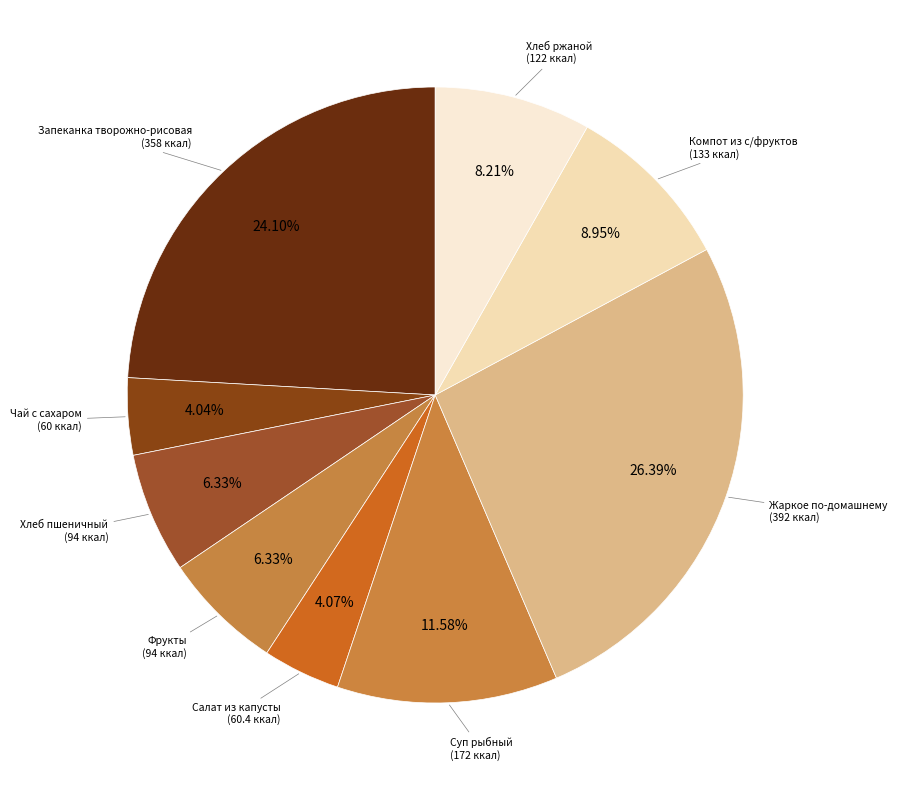

Count the number of slices in the pie.

9